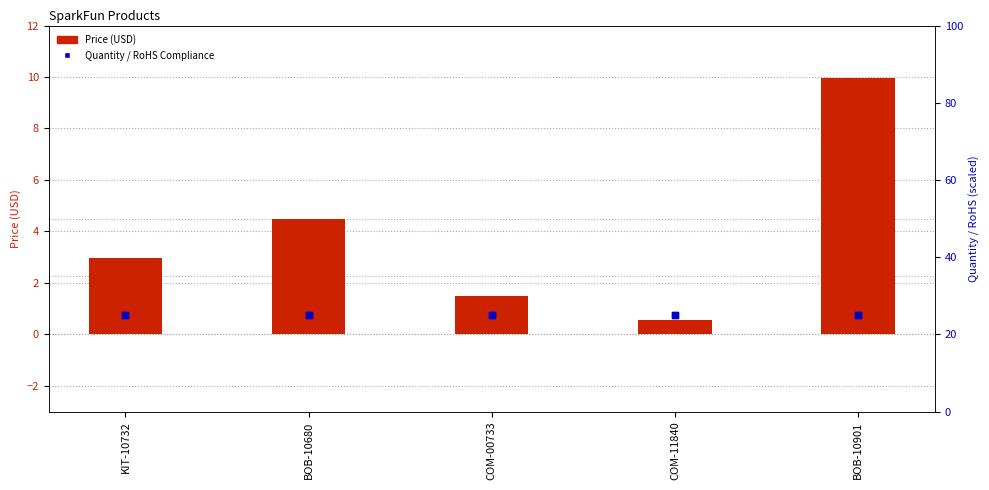

Which series has the largest total across all categories?

Quantity (scaled)